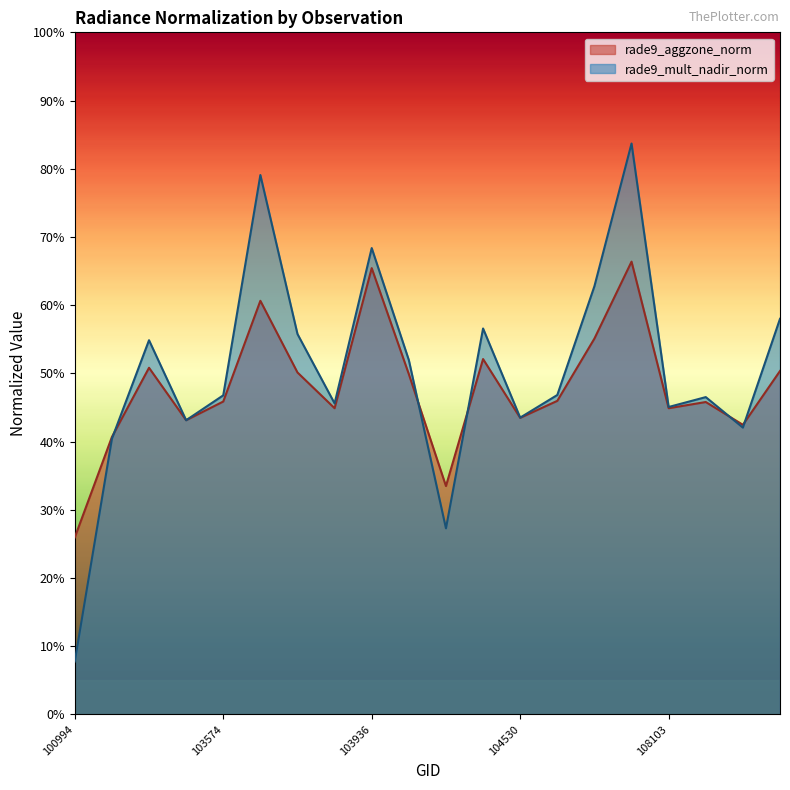

What is the sum of all rade9_mult_nadir_norm values?

10.1